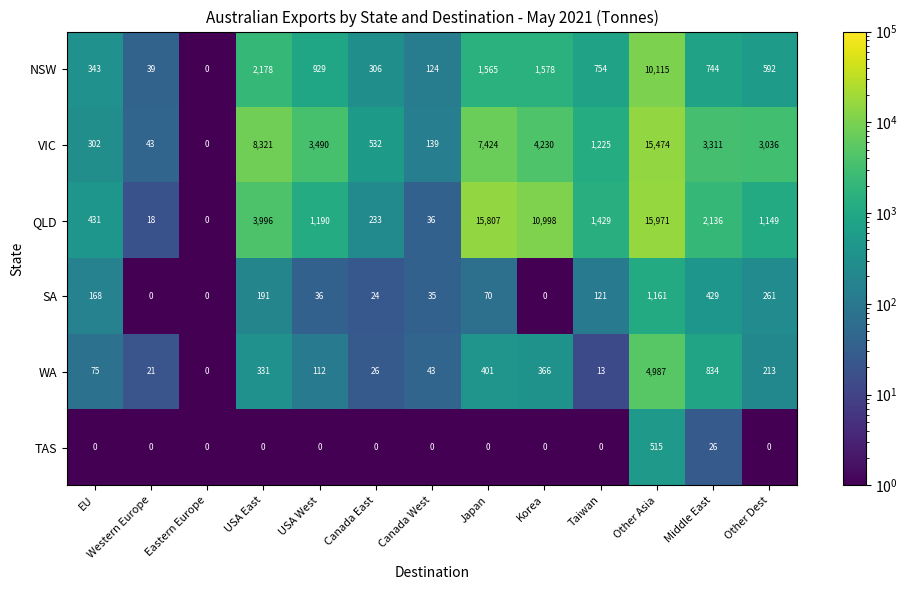

At how many categories does at least one series exceed 10573?

3